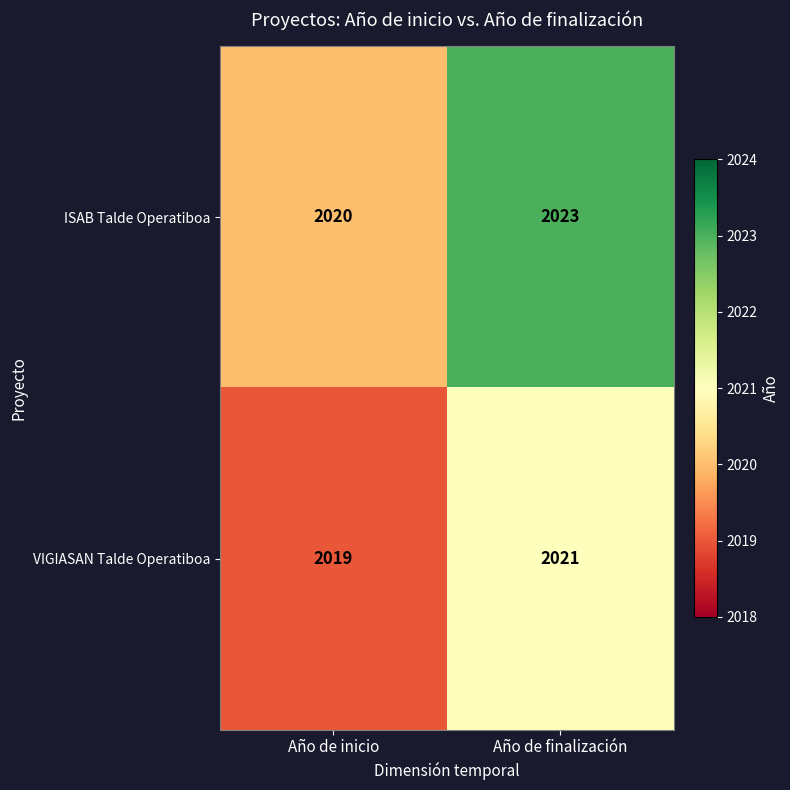

List the series in order of their peak value, highest first.

ISAB Talde Operatiboa, VIGIASAN Talde Operatiboa